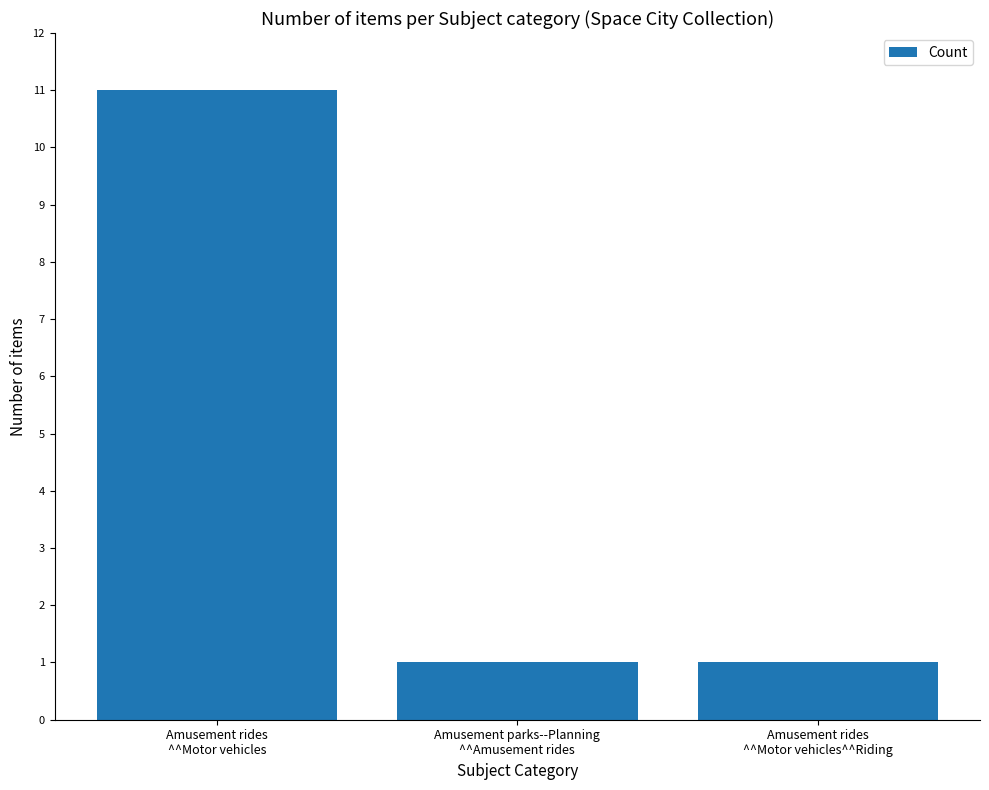

Reading right to left, what are all the values shown in this chart?

1	1	11